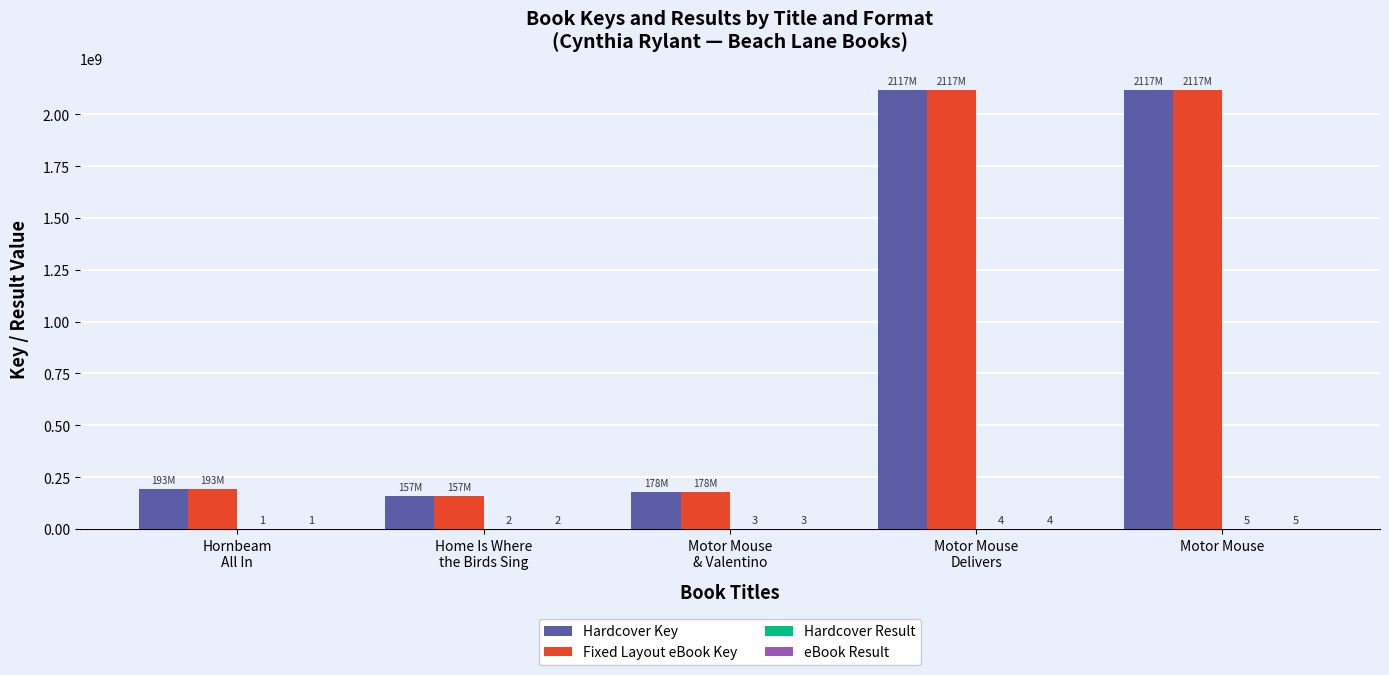

At which label does Hardcover Key reach its peak?

Motor Mouse
Delivers